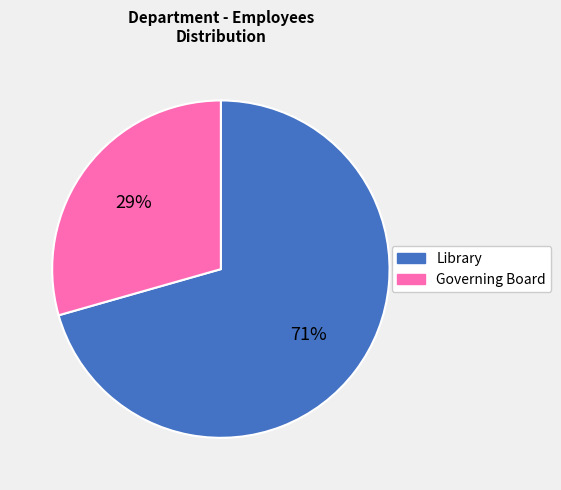

Combined, do Library and Governing Board account for over 50%?

Yes